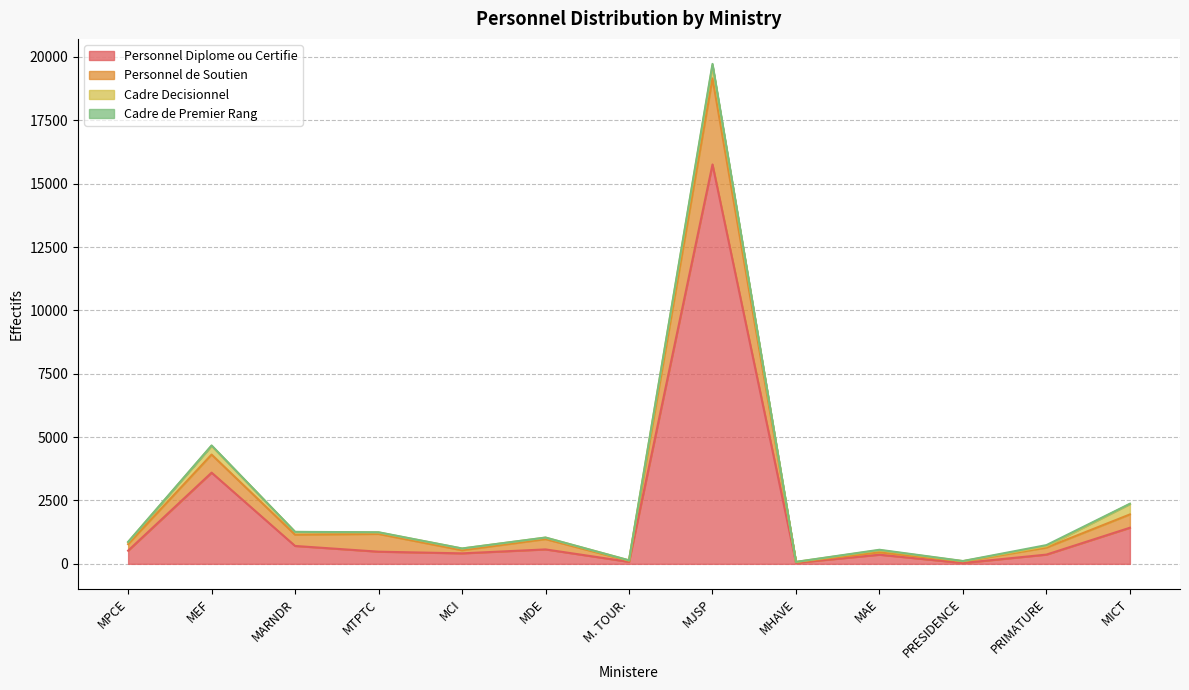

At which category is the sum across all series the highest?

MJSP